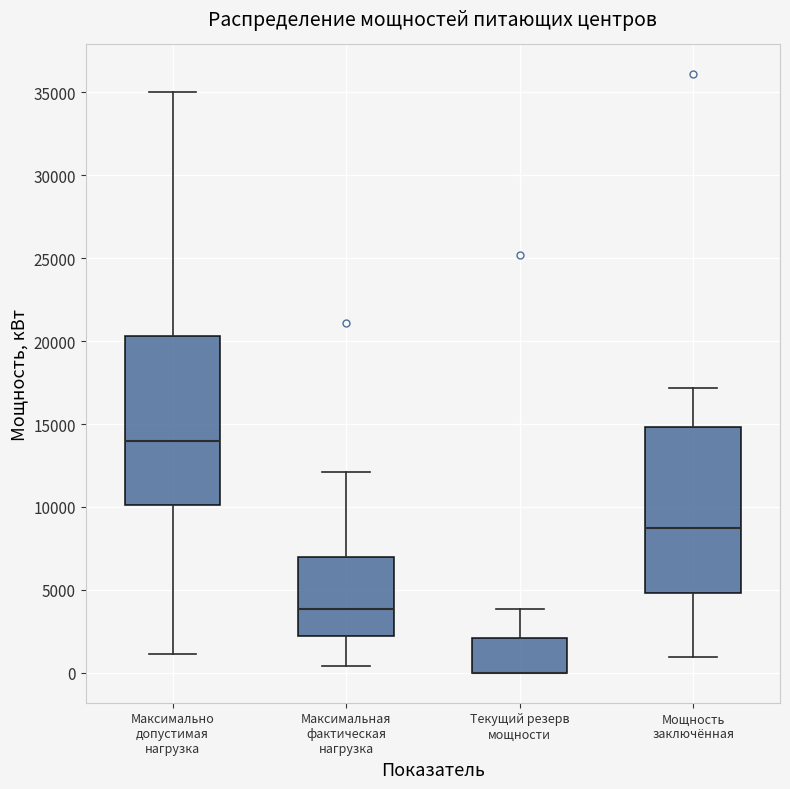

Reading left to right, read every box against the y-axis: the position of its median line, the range the box covers, and the ends of its whiskers. The values are not printed on the chart, so give them approximately, as read against the axis.

Максимально допустимая нагрузка: median 14000, box 10000 to 20500, whiskers 1000 to 35000
Максимальная фактическая нагрузка: median 4000, box 2000 to 7000, whiskers 500 to 12000
Текущий резерв мощности: median 0 (drawn on the box's lower edge), box 0 to 2000, whiskers 0 to 4000
Мощность заключённая: median 8500, box 5000 to 15000, whiskers 1000 to 17000